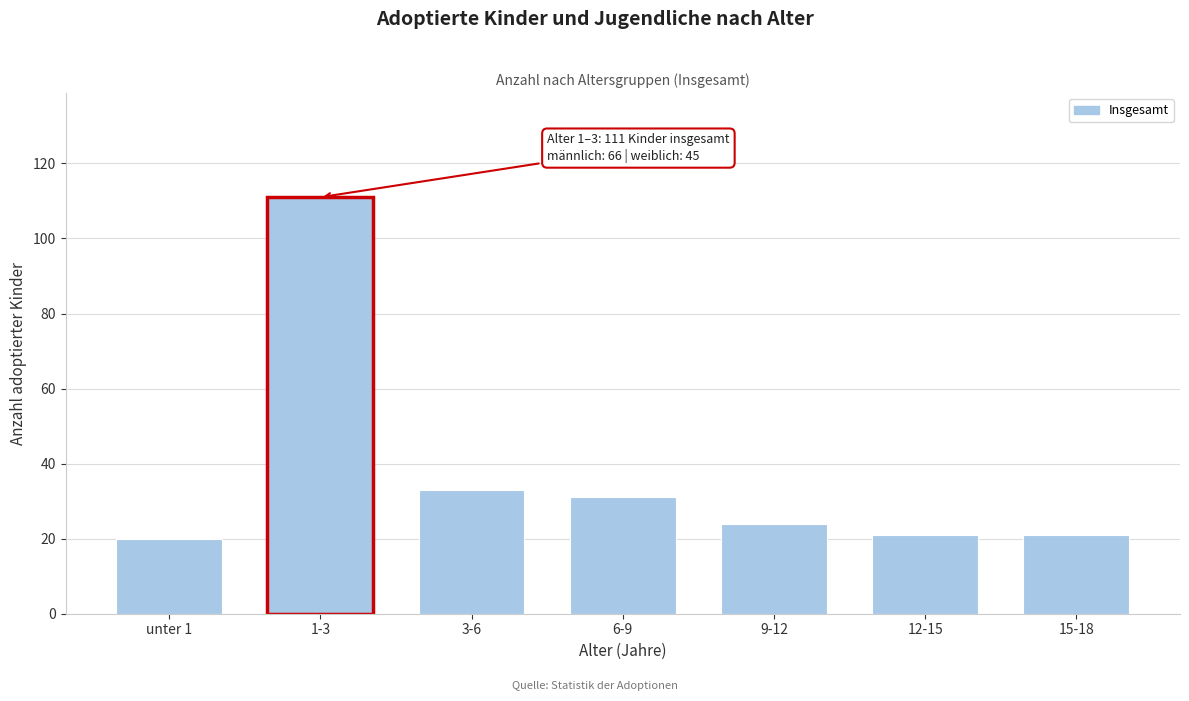

Reading left to right, transcribe all the data shown in this chart.

20	111	33	31	24	21	21